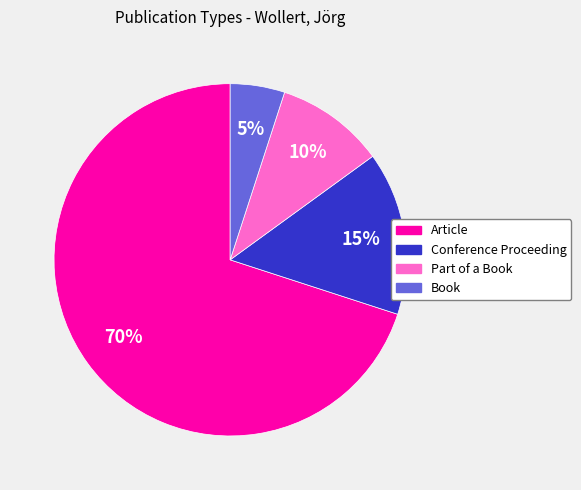

Does Article represent more than half of the total?

Yes